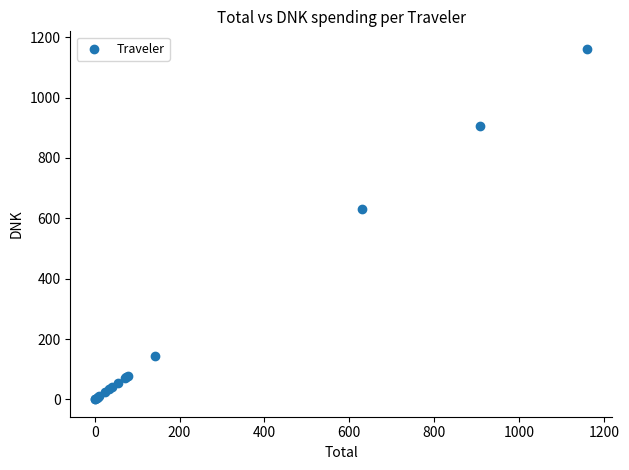

What Y value in the scatter plot is closest to 580?

630.8